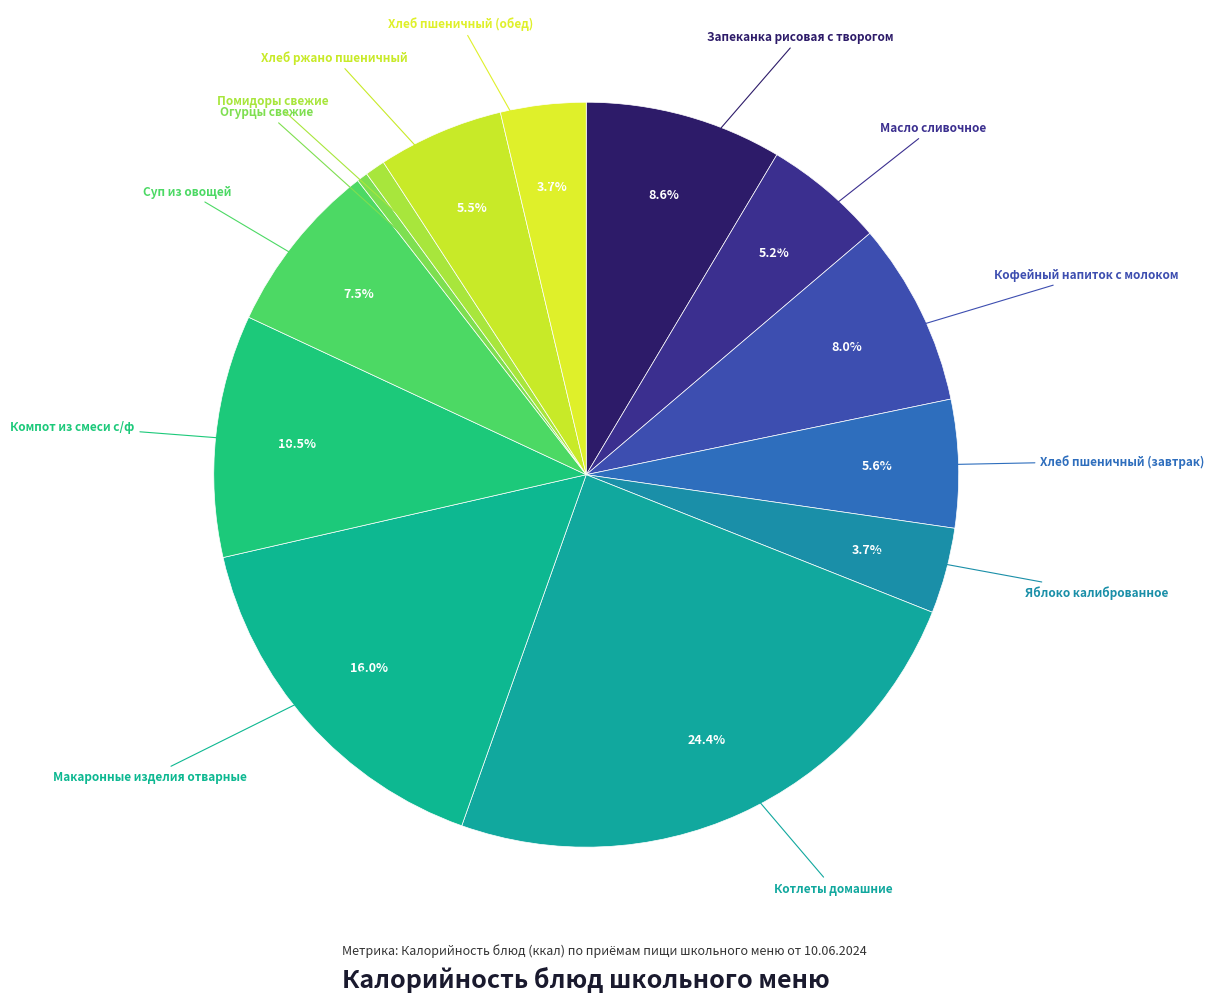

Approximately how many times larger is the value at Яблоко калиброванное compared to Хлеб ржано пшеничный?

0.7